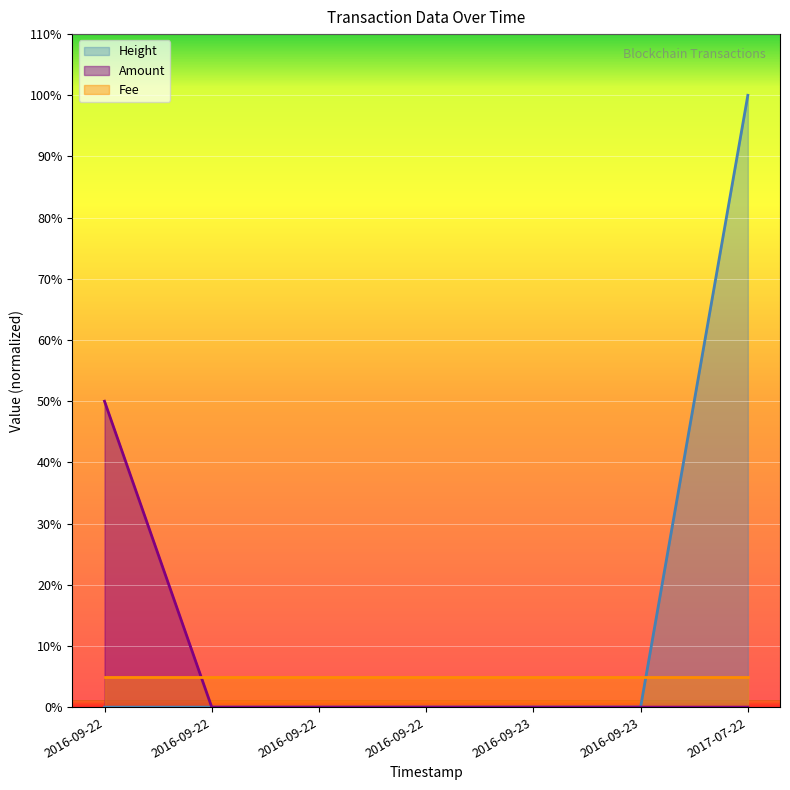

The value of Height at 2016-09-22 is 0.0. True or false?

False